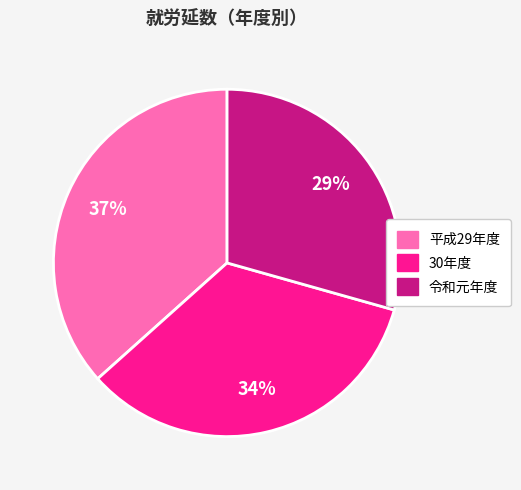

To the nearest percent, what is the average slice percentage?

33%